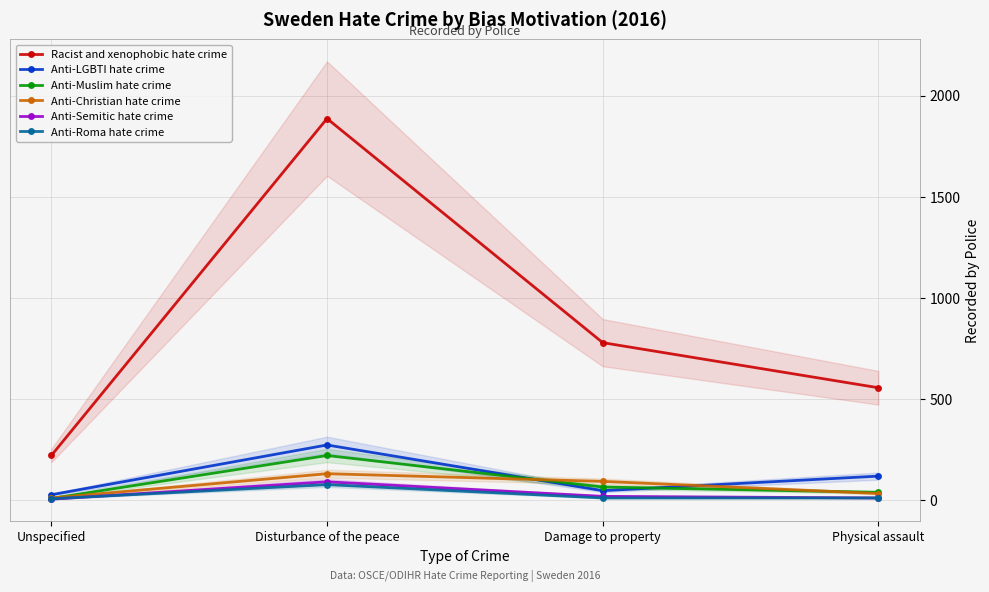

What is the difference between the Anti-Roma hate crime values at Physical assault and Disturbance of the peace?

66